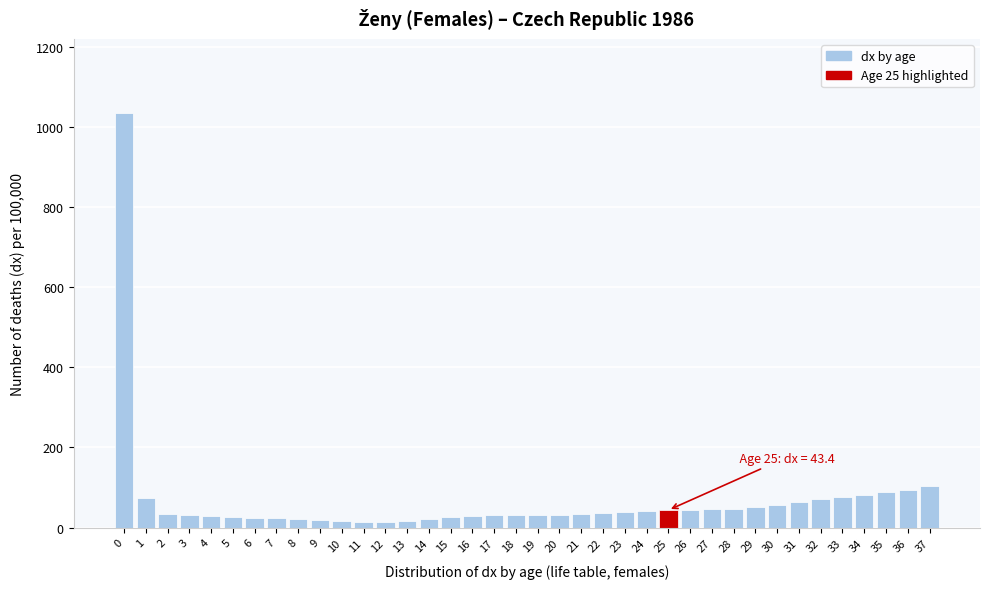

What is the sum of all values?

2600.6